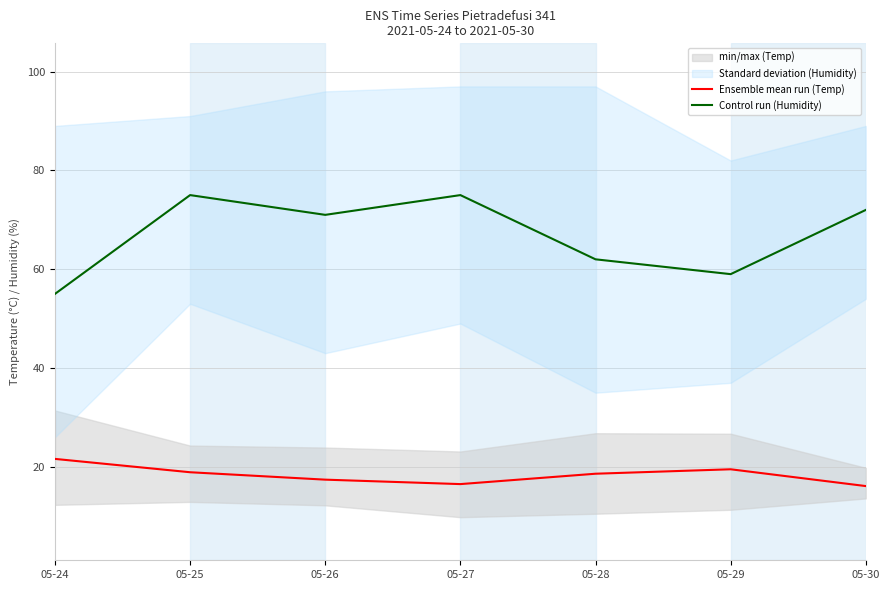

Where is the first local minimum for Control run (Humidity)?

05-26